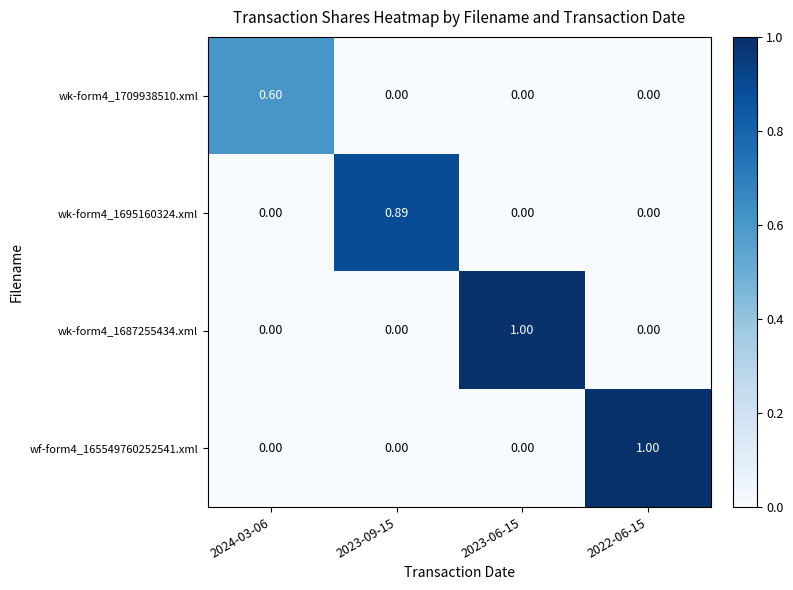

How many positive values does the wk-form4_1687255434.xml series have?

1